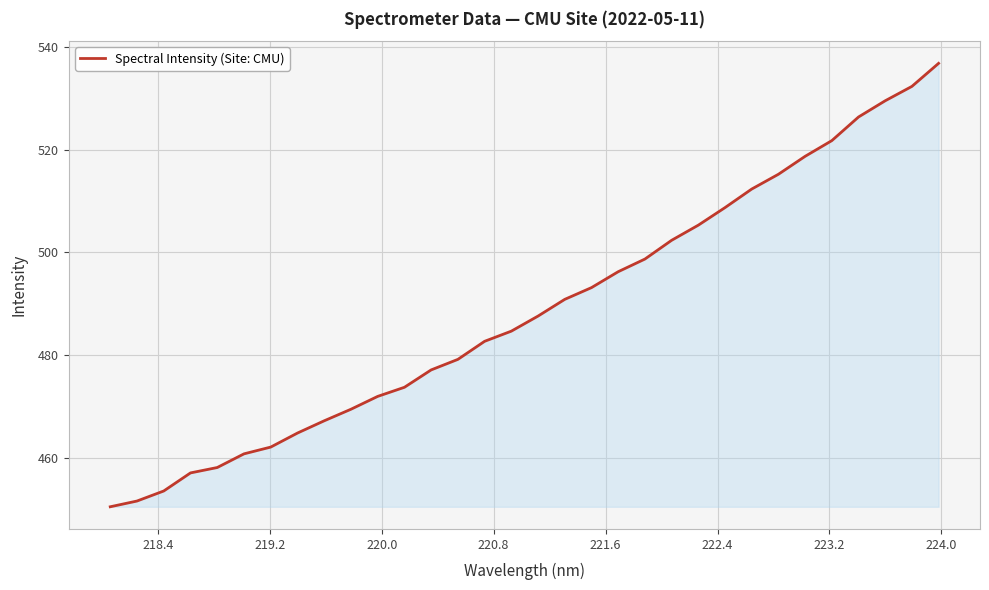

True or false: there are more than 2 points higher than both neighbors.

False